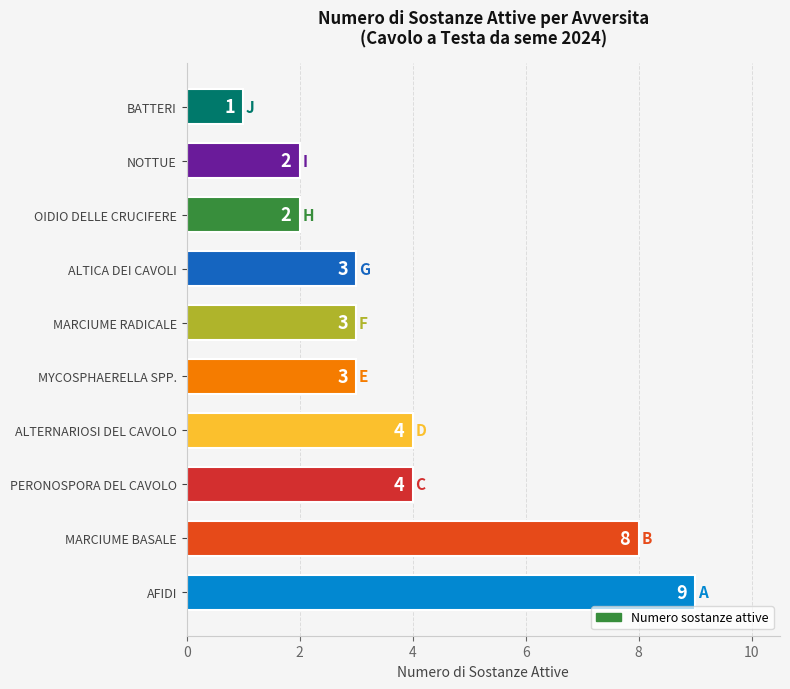

What is the difference between the maximum and minimum values?

8